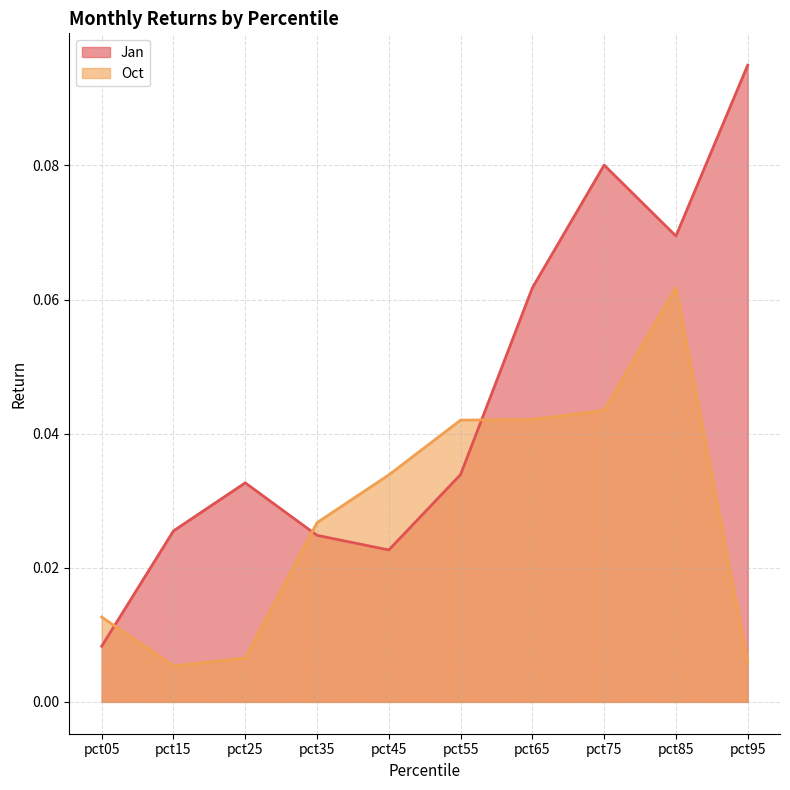

Is it true that Jan equals 0.1 at pct85?

True